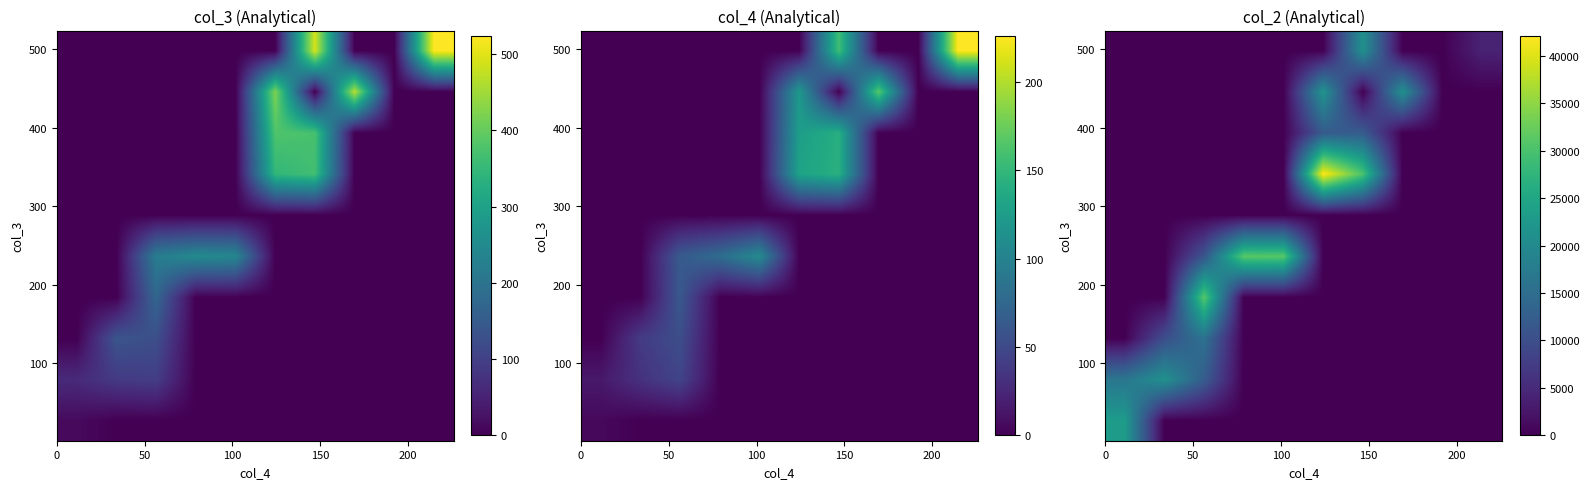

How many categories are shown in the chart?

10